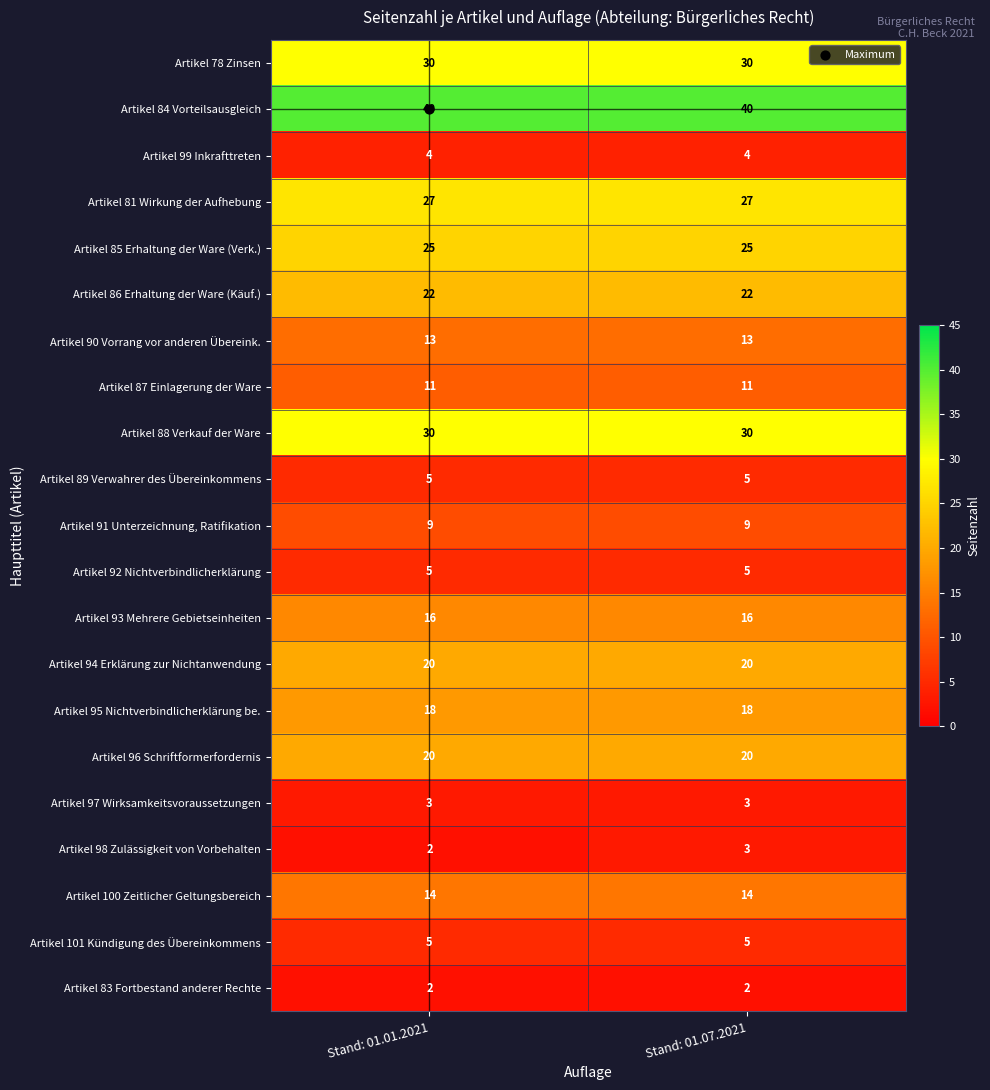

What is the total value across all series at Stand: 01.01.2021?

321